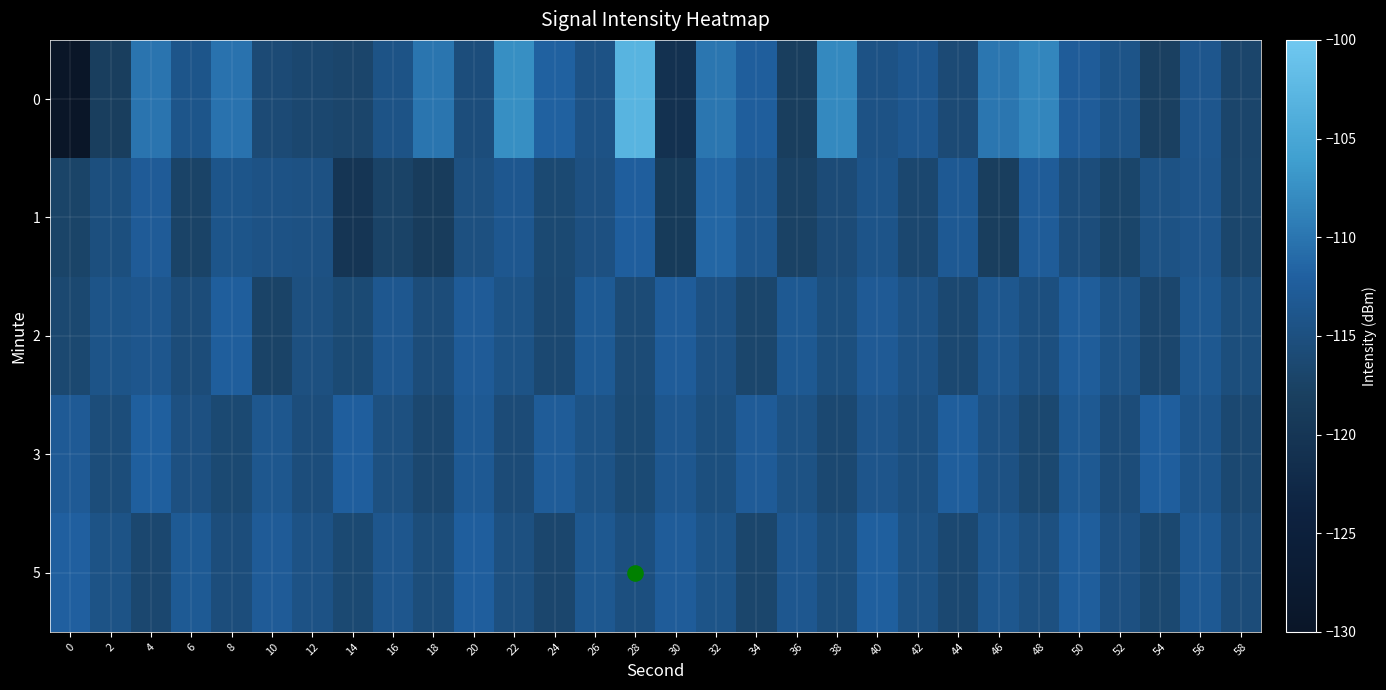

How many series are shown in this chart?

5